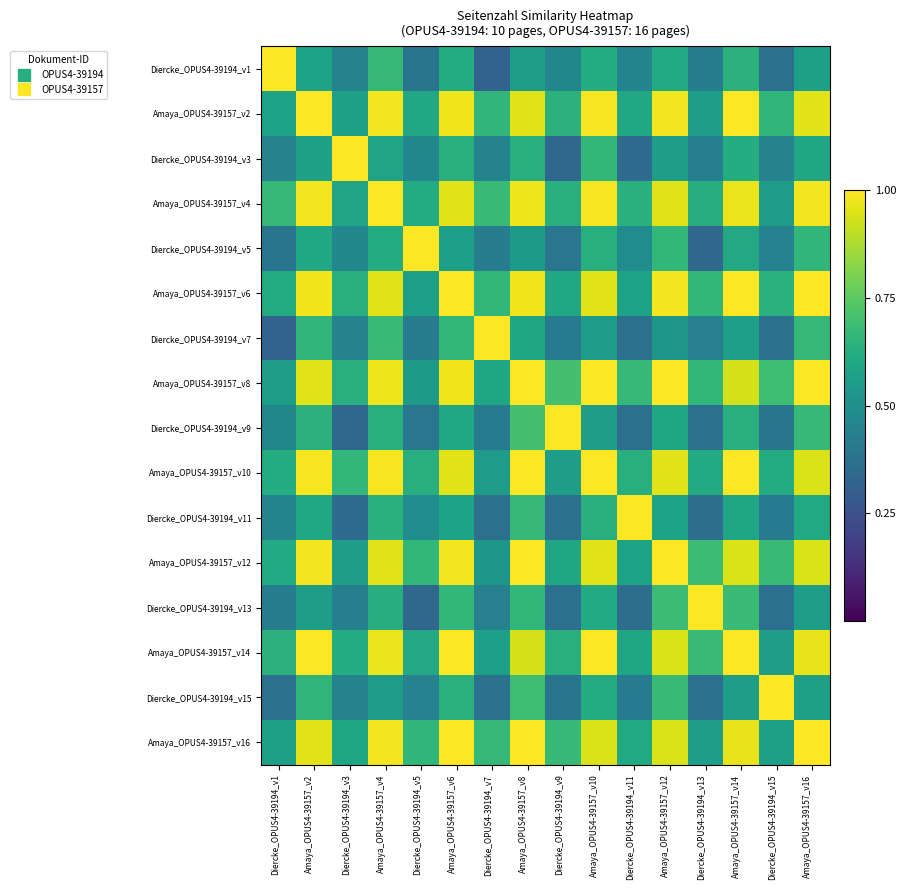

Reading left to right, transcribe all the data shown in this chart.

Diercke_OPUS4-39194_v1: Diercke_OPUS4-39194_v1=1.0	Amaya_OPUS4-39157_v2=0.6	Diercke_OPUS4-39194_v3=0.4	Amaya_OPUS4-39157_v4=0.7	Diercke_OPUS4-39194_v5=0.4	Amaya_OPUS4-39157_v6=0.6	Diercke_OPUS4-39194_v7=0.3	Amaya_OPUS4-39157_v8=0.6	Diercke_OPUS4-39194_v9=0.5	Amaya_OPUS4-39157_v10=0.6	Diercke_OPUS4-39194_v11=0.5	Amaya_OPUS4-39157_v12=0.6	Diercke_OPUS4-39194_v13=0.4	Amaya_OPUS4-39157_v14=0.6	Diercke_OPUS4-39194_v15=0.4	Amaya_OPUS4-39157_v16=0.6
Amaya_OPUS4-39157_v2: Diercke_OPUS4-39194_v1=0.6	Amaya_OPUS4-39157_v2=1.0	Diercke_OPUS4-39194_v3=0.6	Amaya_OPUS4-39157_v4=1.0	Diercke_OPUS4-39194_v5=0.6	Amaya_OPUS4-39157_v6=1.0	Diercke_OPUS4-39194_v7=0.7	Amaya_OPUS4-39157_v8=1.0	Diercke_OPUS4-39194_v9=0.6	Amaya_OPUS4-39157_v10=1.0	Diercke_OPUS4-39194_v11=0.6	Amaya_OPUS4-39157_v12=1.0	Diercke_OPUS4-39194_v13=0.6	Amaya_OPUS4-39157_v14=1.0	Diercke_OPUS4-39194_v15=0.7	Amaya_OPUS4-39157_v16=1.0
Diercke_OPUS4-39194_v3: Diercke_OPUS4-39194_v1=0.4	Amaya_OPUS4-39157_v2=0.6	Diercke_OPUS4-39194_v3=1.0	Amaya_OPUS4-39157_v4=0.6	Diercke_OPUS4-39194_v5=0.5	Amaya_OPUS4-39157_v6=0.6	Diercke_OPUS4-39194_v7=0.4	Amaya_OPUS4-39157_v8=0.6	Diercke_OPUS4-39194_v9=0.3	Amaya_OPUS4-39157_v10=0.7	Diercke_OPUS4-39194_v11=0.3	Amaya_OPUS4-39157_v12=0.6	Diercke_OPUS4-39194_v13=0.4	Amaya_OPUS4-39157_v14=0.6	Diercke_OPUS4-39194_v15=0.4	Amaya_OPUS4-39157_v16=0.6
Amaya_OPUS4-39157_v4: Diercke_OPUS4-39194_v1=0.7	Amaya_OPUS4-39157_v2=1.0	Diercke_OPUS4-39194_v3=0.6	Amaya_OPUS4-39157_v4=1.0	Diercke_OPUS4-39194_v5=0.6	Amaya_OPUS4-39157_v6=1.0	Diercke_OPUS4-39194_v7=0.7	Amaya_OPUS4-39157_v8=1.0	Diercke_OPUS4-39194_v9=0.6	Amaya_OPUS4-39157_v10=1.0	Diercke_OPUS4-39194_v11=0.6	Amaya_OPUS4-39157_v12=1.0	Diercke_OPUS4-39194_v13=0.6	Amaya_OPUS4-39157_v14=1.0	Diercke_OPUS4-39194_v15=0.6	Amaya_OPUS4-39157_v16=1.0
Diercke_OPUS4-39194_v5: Diercke_OPUS4-39194_v1=0.4	Amaya_OPUS4-39157_v2=0.6	Diercke_OPUS4-39194_v3=0.5	Amaya_OPUS4-39157_v4=0.6	Diercke_OPUS4-39194_v5=1.0	Amaya_OPUS4-39157_v6=0.6	Diercke_OPUS4-39194_v7=0.4	Amaya_OPUS4-39157_v8=0.5	Diercke_OPUS4-39194_v9=0.4	Amaya_OPUS4-39157_v10=0.6	Diercke_OPUS4-39194_v11=0.5	Amaya_OPUS4-39157_v12=0.7	Diercke_OPUS4-39194_v13=0.3	Amaya_OPUS4-39157_v14=0.6	Diercke_OPUS4-39194_v15=0.4	Amaya_OPUS4-39157_v16=0.7
Amaya_OPUS4-39157_v6: Diercke_OPUS4-39194_v1=0.6	Amaya_OPUS4-39157_v2=1.0	Diercke_OPUS4-39194_v3=0.6	Amaya_OPUS4-39157_v4=1.0	Diercke_OPUS4-39194_v5=0.6	Amaya_OPUS4-39157_v6=1.0	Diercke_OPUS4-39194_v7=0.7	Amaya_OPUS4-39157_v8=1.0	Diercke_OPUS4-39194_v9=0.6	Amaya_OPUS4-39157_v10=1.0	Diercke_OPUS4-39194_v11=0.6	Amaya_OPUS4-39157_v12=1.0	Diercke_OPUS4-39194_v13=0.7	Amaya_OPUS4-39157_v14=1.0	Diercke_OPUS4-39194_v15=0.6	Amaya_OPUS4-39157_v16=1.0
Diercke_OPUS4-39194_v7: Diercke_OPUS4-39194_v1=0.3	Amaya_OPUS4-39157_v2=0.7	Diercke_OPUS4-39194_v3=0.4	Amaya_OPUS4-39157_v4=0.7	Diercke_OPUS4-39194_v5=0.4	Amaya_OPUS4-39157_v6=0.7	Diercke_OPUS4-39194_v7=1.0	Amaya_OPUS4-39157_v8=0.6	Diercke_OPUS4-39194_v9=0.4	Amaya_OPUS4-39157_v10=0.6	Diercke_OPUS4-39194_v11=0.4	Amaya_OPUS4-39157_v12=0.5	Diercke_OPUS4-39194_v13=0.4	Amaya_OPUS4-39157_v14=0.6	Diercke_OPUS4-39194_v15=0.4	Amaya_OPUS4-39157_v16=0.7
Amaya_OPUS4-39157_v8: Diercke_OPUS4-39194_v1=0.6	Amaya_OPUS4-39157_v2=1.0	Diercke_OPUS4-39194_v3=0.6	Amaya_OPUS4-39157_v4=1.0	Diercke_OPUS4-39194_v5=0.5	Amaya_OPUS4-39157_v6=1.0	Diercke_OPUS4-39194_v7=0.6	Amaya_OPUS4-39157_v8=1.0	Diercke_OPUS4-39194_v9=0.7	Amaya_OPUS4-39157_v10=1.0	Diercke_OPUS4-39194_v11=0.7	Amaya_OPUS4-39157_v12=1.0	Diercke_OPUS4-39194_v13=0.7	Amaya_OPUS4-39157_v14=0.9	Diercke_OPUS4-39194_v15=0.7	Amaya_OPUS4-39157_v16=1.0
Diercke_OPUS4-39194_v9: Diercke_OPUS4-39194_v1=0.5	Amaya_OPUS4-39157_v2=0.6	Diercke_OPUS4-39194_v3=0.3	Amaya_OPUS4-39157_v4=0.6	Diercke_OPUS4-39194_v5=0.4	Amaya_OPUS4-39157_v6=0.6	Diercke_OPUS4-39194_v7=0.4	Amaya_OPUS4-39157_v8=0.7	Diercke_OPUS4-39194_v9=1.0	Amaya_OPUS4-39157_v10=0.6	Diercke_OPUS4-39194_v11=0.4	Amaya_OPUS4-39157_v12=0.6	Diercke_OPUS4-39194_v13=0.4	Amaya_OPUS4-39157_v14=0.6	Diercke_OPUS4-39194_v15=0.4	Amaya_OPUS4-39157_v16=0.7
Amaya_OPUS4-39157_v10: Diercke_OPUS4-39194_v1=0.6	Amaya_OPUS4-39157_v2=1.0	Diercke_OPUS4-39194_v3=0.7	Amaya_OPUS4-39157_v4=1.0	Diercke_OPUS4-39194_v5=0.6	Amaya_OPUS4-39157_v6=1.0	Diercke_OPUS4-39194_v7=0.6	Amaya_OPUS4-39157_v8=1.0	Diercke_OPUS4-39194_v9=0.6	Amaya_OPUS4-39157_v10=1.0	Diercke_OPUS4-39194_v11=0.6	Amaya_OPUS4-39157_v12=1.0	Diercke_OPUS4-39194_v13=0.6	Amaya_OPUS4-39157_v14=1.0	Diercke_OPUS4-39194_v15=0.6	Amaya_OPUS4-39157_v16=0.9
Diercke_OPUS4-39194_v11: Diercke_OPUS4-39194_v1=0.5	Amaya_OPUS4-39157_v2=0.6	Diercke_OPUS4-39194_v3=0.3	Amaya_OPUS4-39157_v4=0.6	Diercke_OPUS4-39194_v5=0.5	Amaya_OPUS4-39157_v6=0.6	Diercke_OPUS4-39194_v7=0.4	Amaya_OPUS4-39157_v8=0.7	Diercke_OPUS4-39194_v9=0.4	Amaya_OPUS4-39157_v10=0.6	Diercke_OPUS4-39194_v11=1.0	Amaya_OPUS4-39157_v12=0.6	Diercke_OPUS4-39194_v13=0.4	Amaya_OPUS4-39157_v14=0.6	Diercke_OPUS4-39194_v15=0.4	Amaya_OPUS4-39157_v16=0.6
Amaya_OPUS4-39157_v12: Diercke_OPUS4-39194_v1=0.6	Amaya_OPUS4-39157_v2=1.0	Diercke_OPUS4-39194_v3=0.6	Amaya_OPUS4-39157_v4=1.0	Diercke_OPUS4-39194_v5=0.7	Amaya_OPUS4-39157_v6=1.0	Diercke_OPUS4-39194_v7=0.5	Amaya_OPUS4-39157_v8=1.0	Diercke_OPUS4-39194_v9=0.6	Amaya_OPUS4-39157_v10=1.0	Diercke_OPUS4-39194_v11=0.6	Amaya_OPUS4-39157_v12=1.0	Diercke_OPUS4-39194_v13=0.7	Amaya_OPUS4-39157_v14=0.9	Diercke_OPUS4-39194_v15=0.7	Amaya_OPUS4-39157_v16=0.9
Diercke_OPUS4-39194_v13: Diercke_OPUS4-39194_v1=0.4	Amaya_OPUS4-39157_v2=0.6	Diercke_OPUS4-39194_v3=0.4	Amaya_OPUS4-39157_v4=0.6	Diercke_OPUS4-39194_v5=0.3	Amaya_OPUS4-39157_v6=0.7	Diercke_OPUS4-39194_v7=0.4	Amaya_OPUS4-39157_v8=0.7	Diercke_OPUS4-39194_v9=0.4	Amaya_OPUS4-39157_v10=0.6	Diercke_OPUS4-39194_v11=0.4	Amaya_OPUS4-39157_v12=0.7	Diercke_OPUS4-39194_v13=1.0	Amaya_OPUS4-39157_v14=0.7	Diercke_OPUS4-39194_v15=0.4	Amaya_OPUS4-39157_v16=0.6
Amaya_OPUS4-39157_v14: Diercke_OPUS4-39194_v1=0.6	Amaya_OPUS4-39157_v2=1.0	Diercke_OPUS4-39194_v3=0.6	Amaya_OPUS4-39157_v4=1.0	Diercke_OPUS4-39194_v5=0.6	Amaya_OPUS4-39157_v6=1.0	Diercke_OPUS4-39194_v7=0.6	Amaya_OPUS4-39157_v8=0.9	Diercke_OPUS4-39194_v9=0.6	Amaya_OPUS4-39157_v10=1.0	Diercke_OPUS4-39194_v11=0.6	Amaya_OPUS4-39157_v12=0.9	Diercke_OPUS4-39194_v13=0.7	Amaya_OPUS4-39157_v14=1.0	Diercke_OPUS4-39194_v15=0.6	Amaya_OPUS4-39157_v16=1.0
Diercke_OPUS4-39194_v15: Diercke_OPUS4-39194_v1=0.4	Amaya_OPUS4-39157_v2=0.7	Diercke_OPUS4-39194_v3=0.4	Amaya_OPUS4-39157_v4=0.6	Diercke_OPUS4-39194_v5=0.4	Amaya_OPUS4-39157_v6=0.6	Diercke_OPUS4-39194_v7=0.4	Amaya_OPUS4-39157_v8=0.7	Diercke_OPUS4-39194_v9=0.4	Amaya_OPUS4-39157_v10=0.6	Diercke_OPUS4-39194_v11=0.4	Amaya_OPUS4-39157_v12=0.7	Diercke_OPUS4-39194_v13=0.4	Amaya_OPUS4-39157_v14=0.6	Diercke_OPUS4-39194_v15=1.0	Amaya_OPUS4-39157_v16=0.6
Amaya_OPUS4-39157_v16: Diercke_OPUS4-39194_v1=0.6	Amaya_OPUS4-39157_v2=1.0	Diercke_OPUS4-39194_v3=0.6	Amaya_OPUS4-39157_v4=1.0	Diercke_OPUS4-39194_v5=0.7	Amaya_OPUS4-39157_v6=1.0	Diercke_OPUS4-39194_v7=0.7	Amaya_OPUS4-39157_v8=1.0	Diercke_OPUS4-39194_v9=0.7	Amaya_OPUS4-39157_v10=0.9	Diercke_OPUS4-39194_v11=0.6	Amaya_OPUS4-39157_v12=0.9	Diercke_OPUS4-39194_v13=0.6	Amaya_OPUS4-39157_v14=1.0	Diercke_OPUS4-39194_v15=0.6	Amaya_OPUS4-39157_v16=1.0